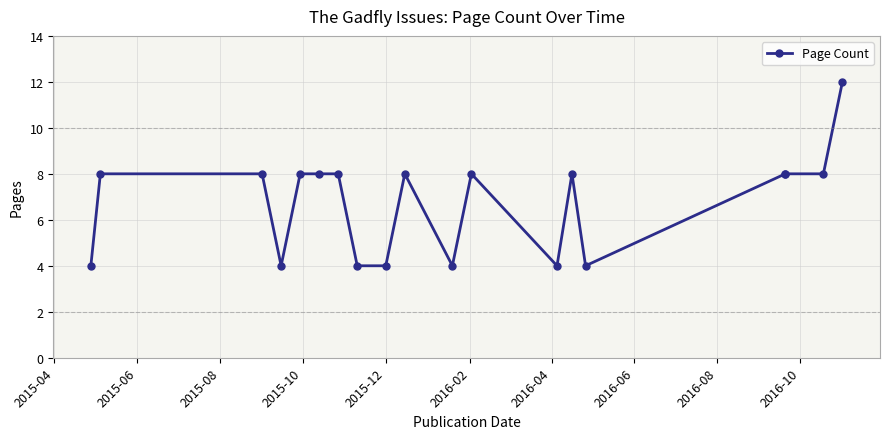

Count the values in the range 4 to 8.

18